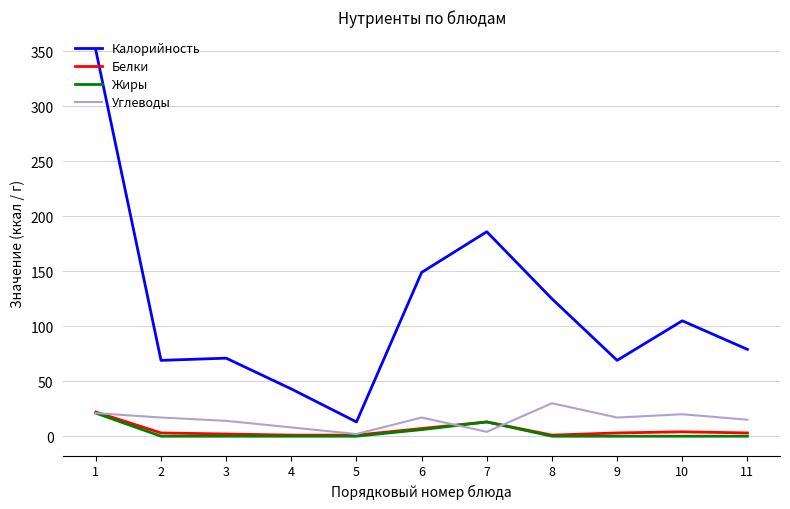

True or false: Углеводы and Калорийность cross at least once.

False